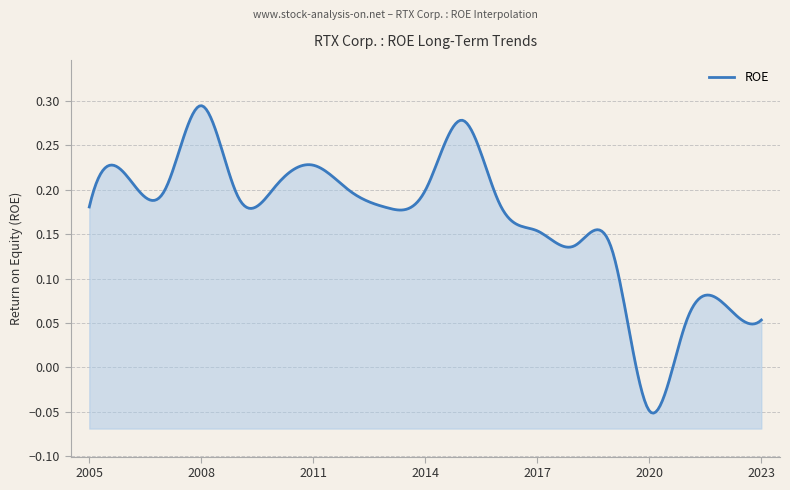

What is the value of the 18th point from the left?

0.1